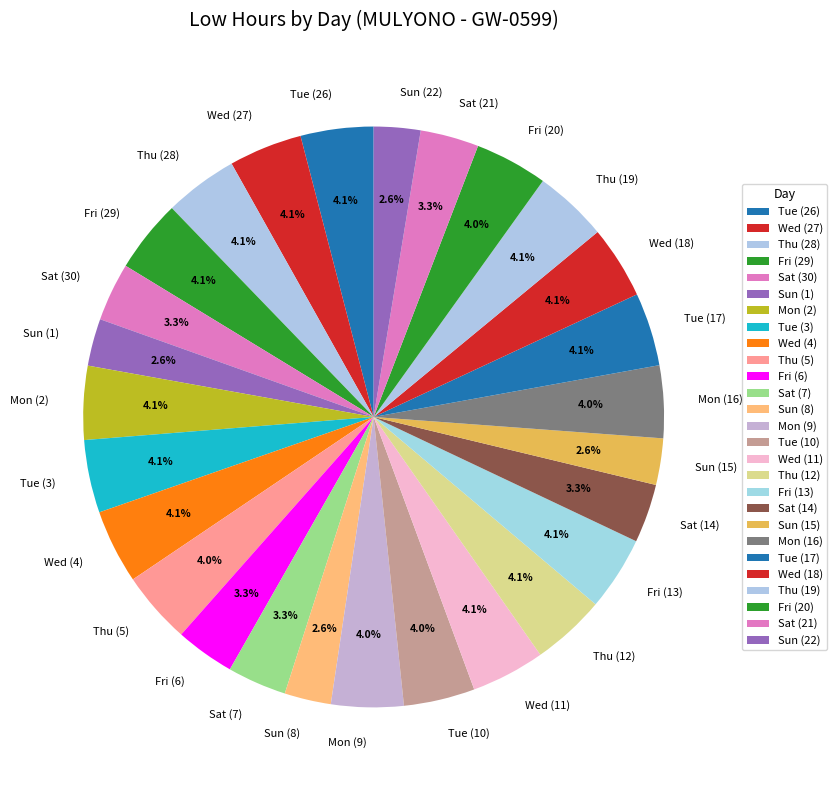

Count the number of slices in the pie.

27